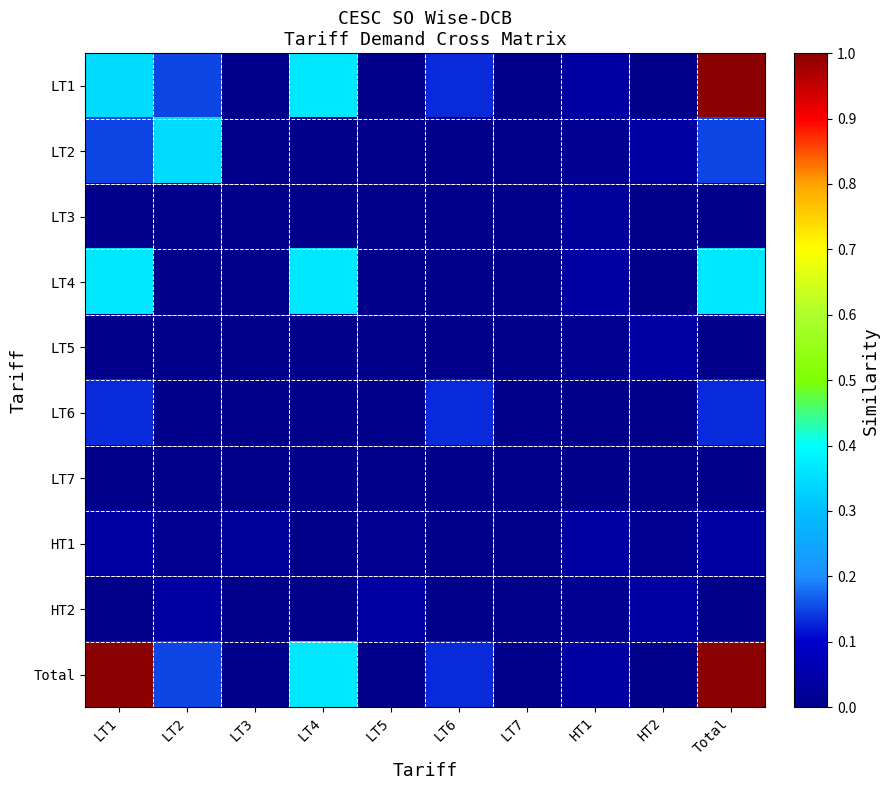

At which category does the chart reach its peak across all series?

Total